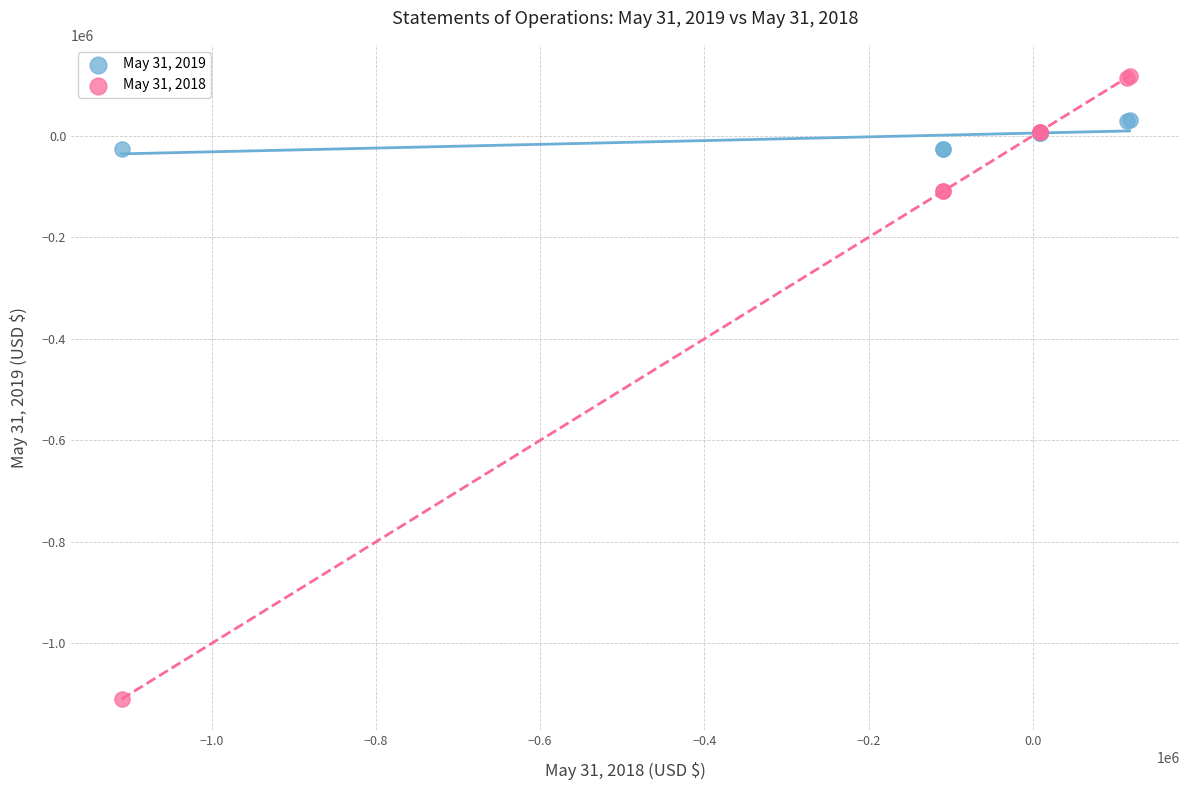

Which series contains the lowest Y value?

May 31, 2018